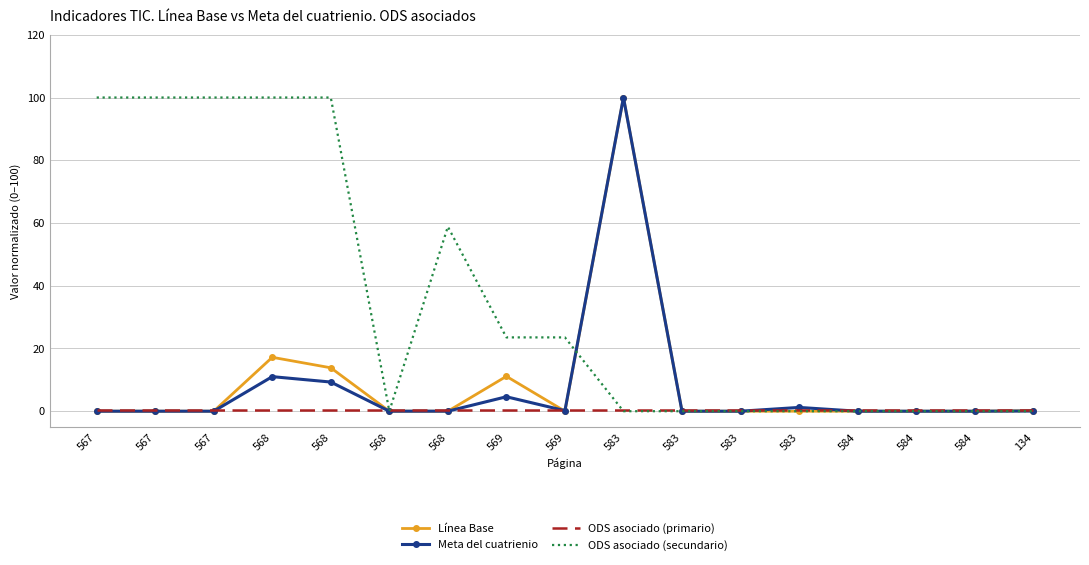

What are all the series names shown in the legend?

Línea Base, Meta del cuatrienio, ODS asociado (primario), ODS asociado (secundario)